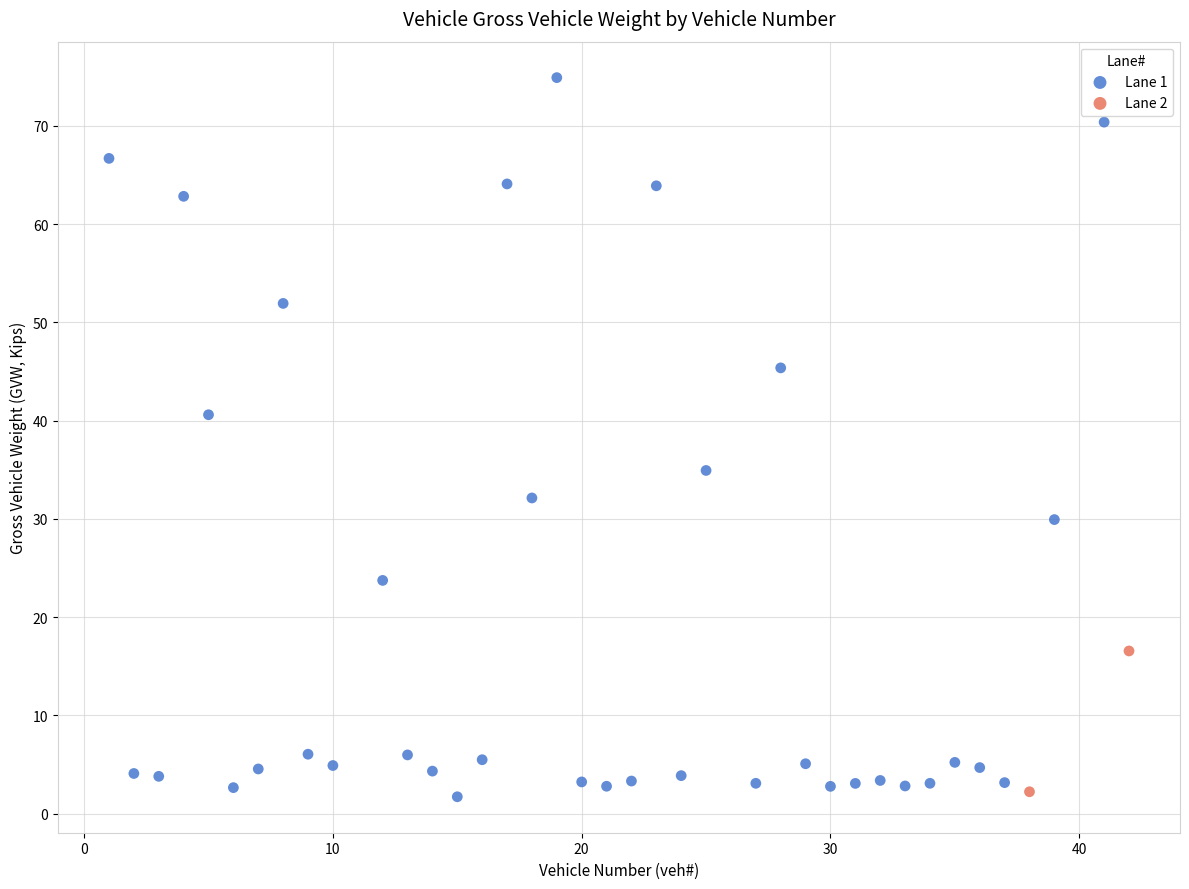

What are all the series names shown in the legend?

Lane 1, Lane 2